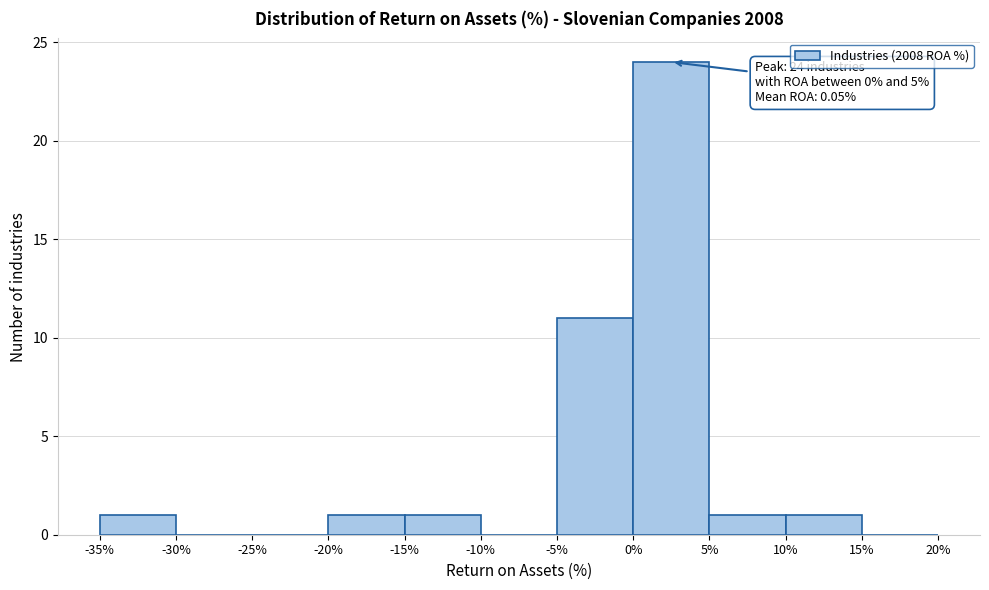

Which range on the x-axis has the tallest bar?

0% to 5%